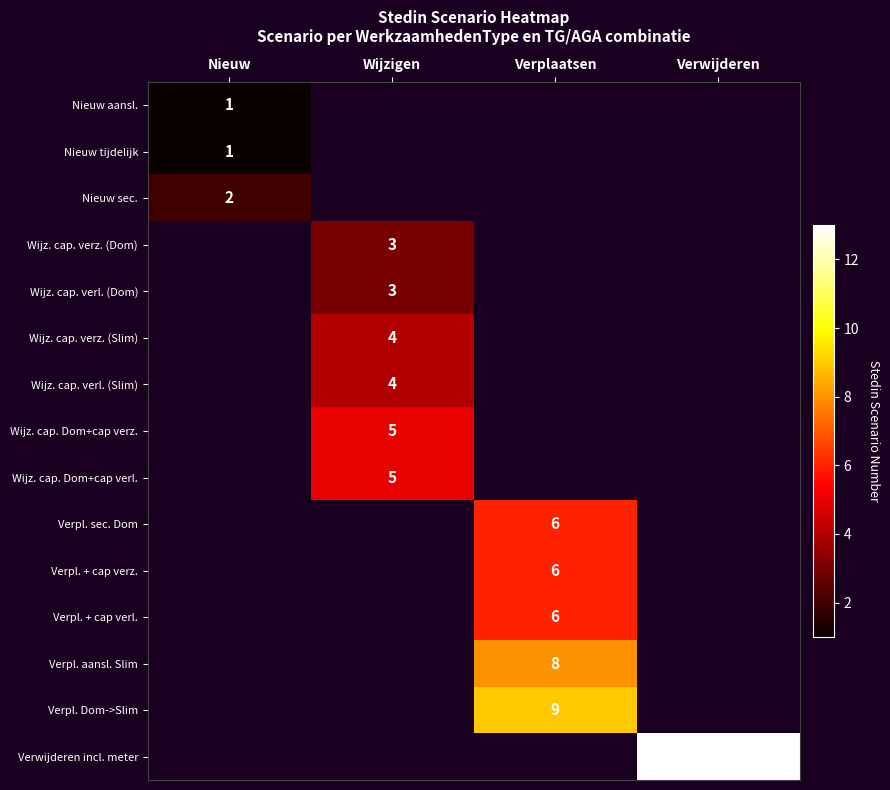

Is it true that Wijz. cap. verz. (Slim) equals 4 at Wijzigen?

True